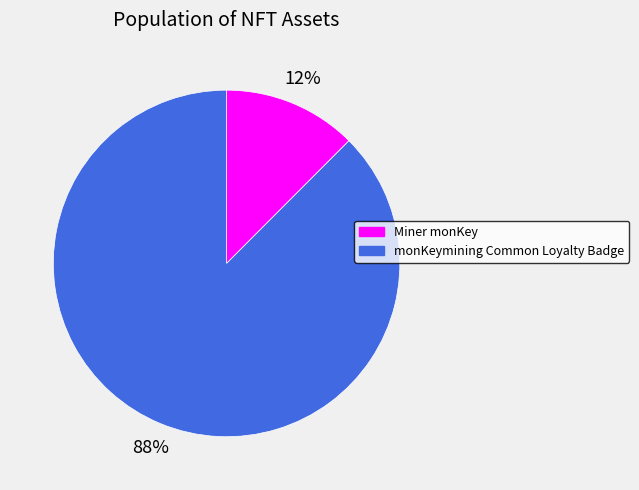

What is the ratio of the value at Miner monKey to the value at monKeymining Common Loyalty Badge?

0.1